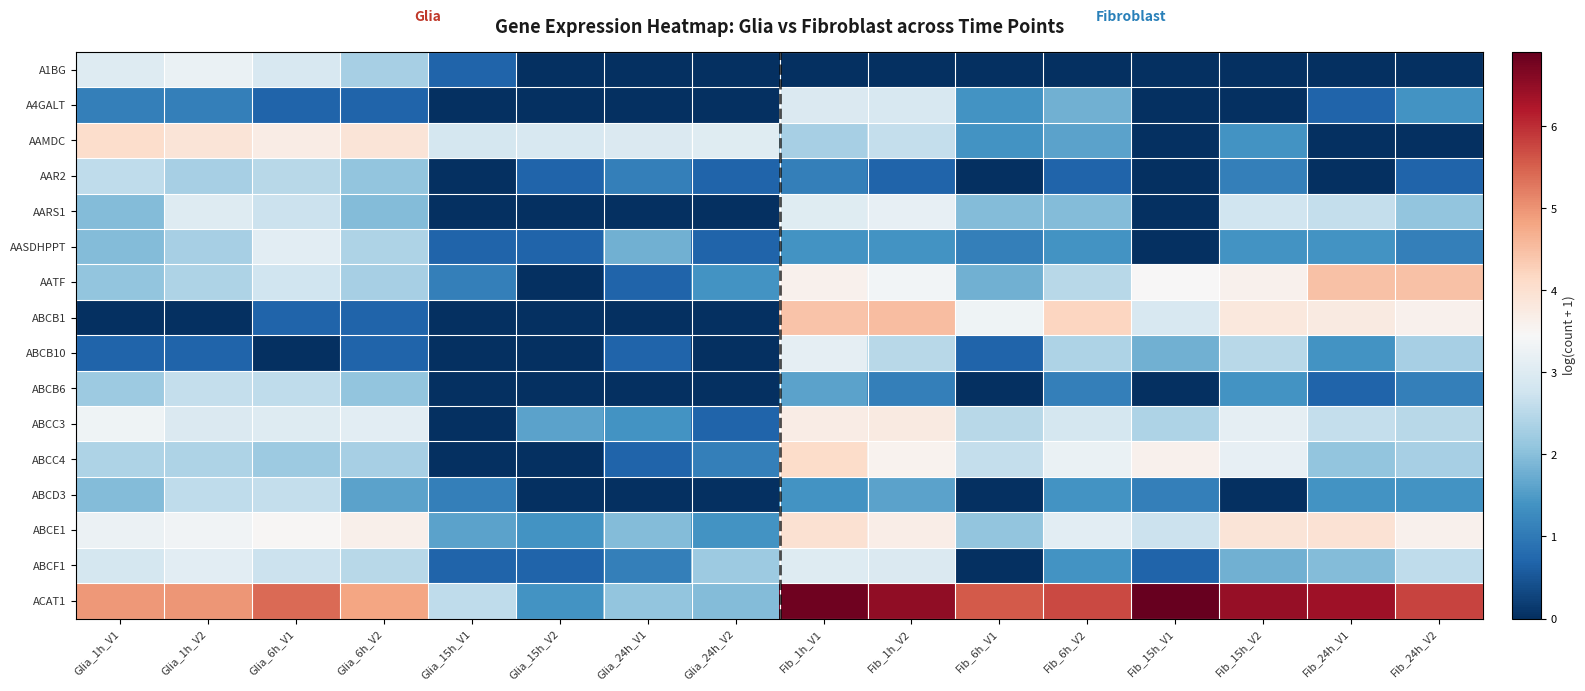

What is the spread (max minus min) of values at Glia_1h_V2?

5.0